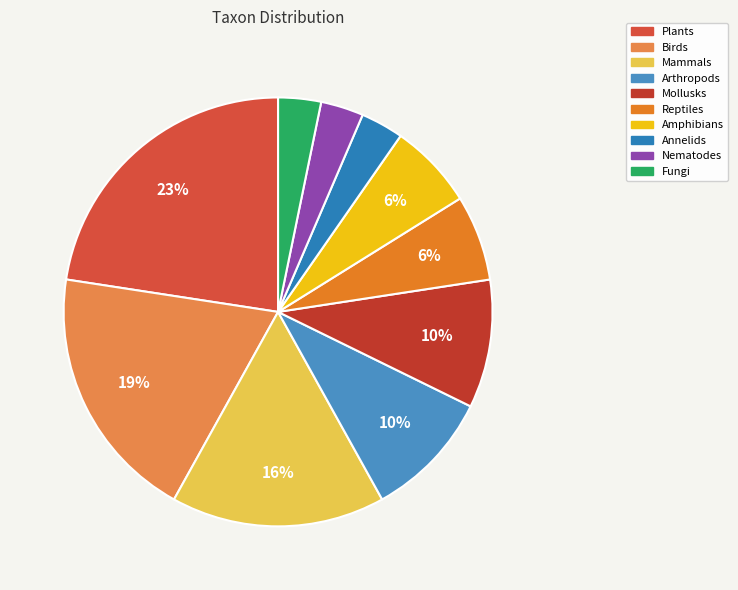

Count the number of slices in the pie.

10